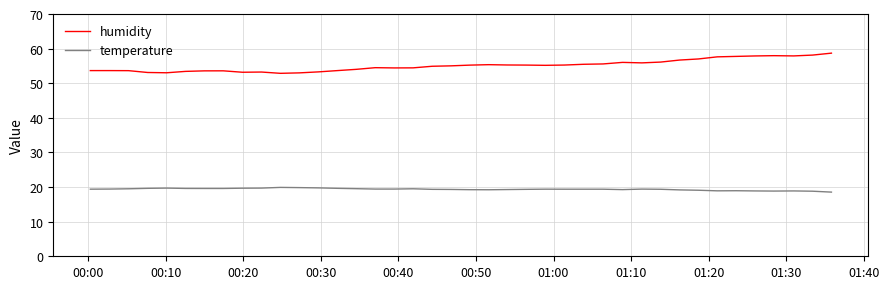

True or false: temperature and humidity cross at least once.

False